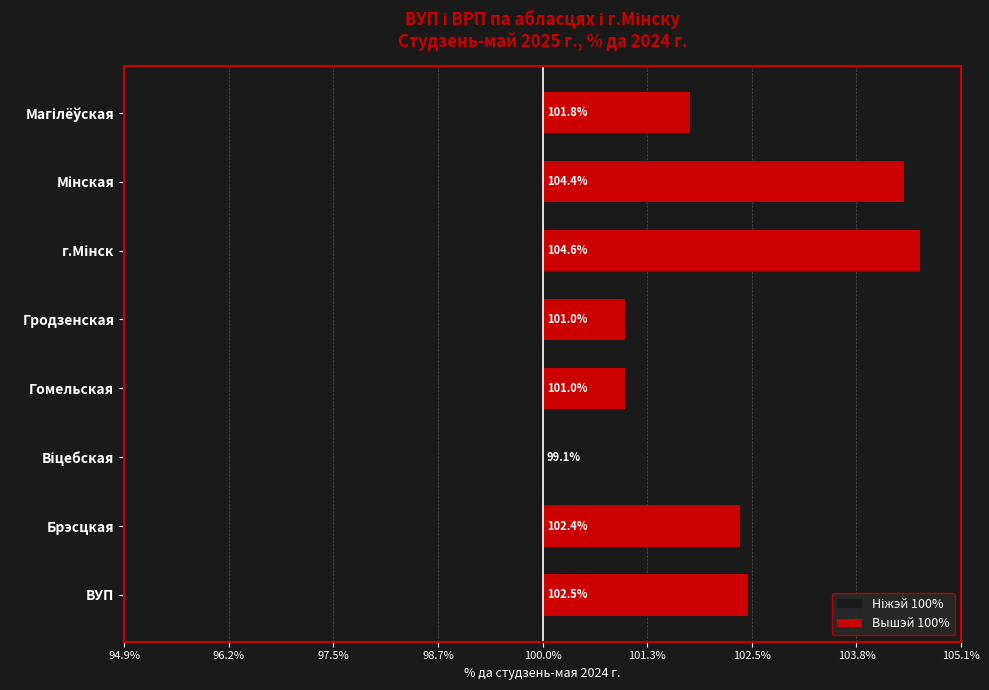

How many data points in Ніжэй 100% are less than 0?

1